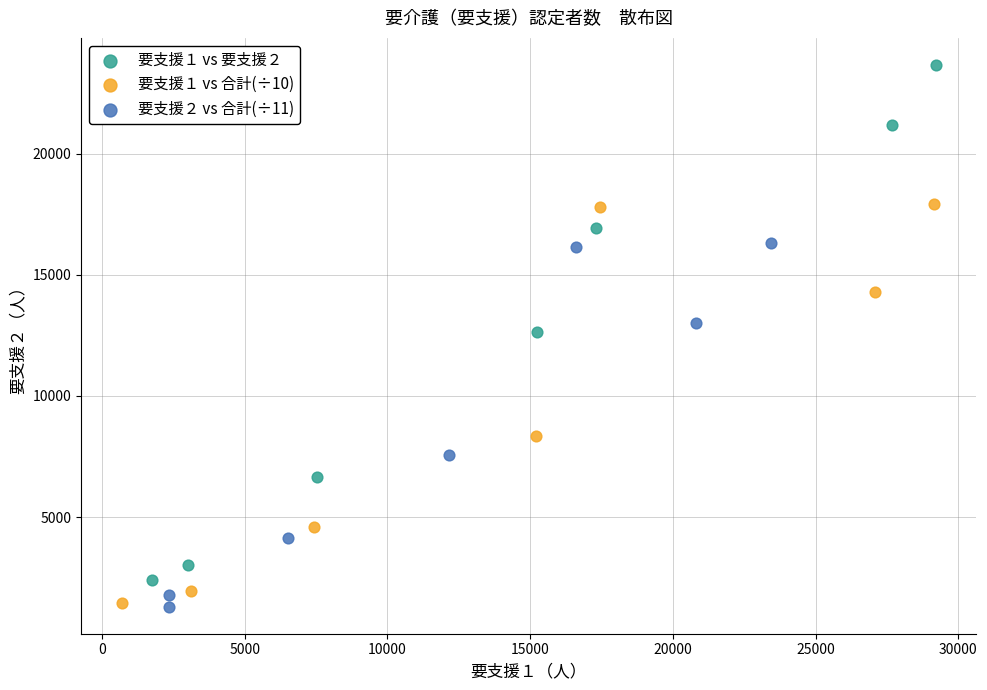

What are all the series names shown in the legend?

要支援１ vs 要支援２, 要支援１ vs 合計(÷10), 要支援２ vs 合計(÷11)